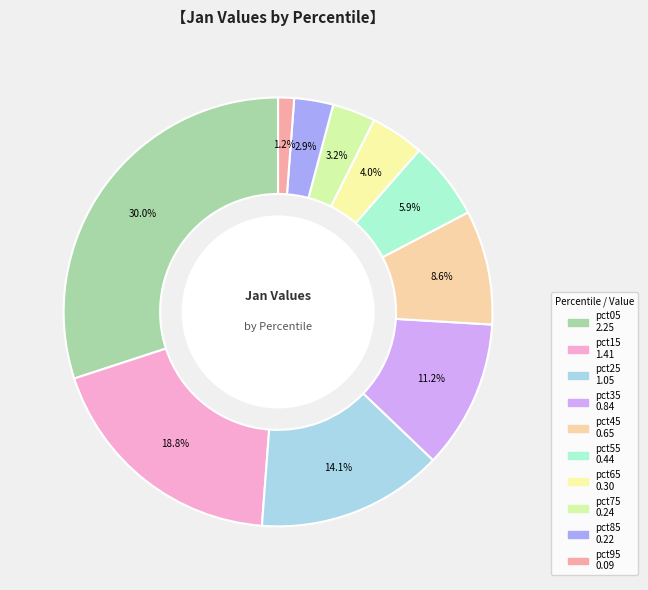

How many segments does this pie chart have?

10